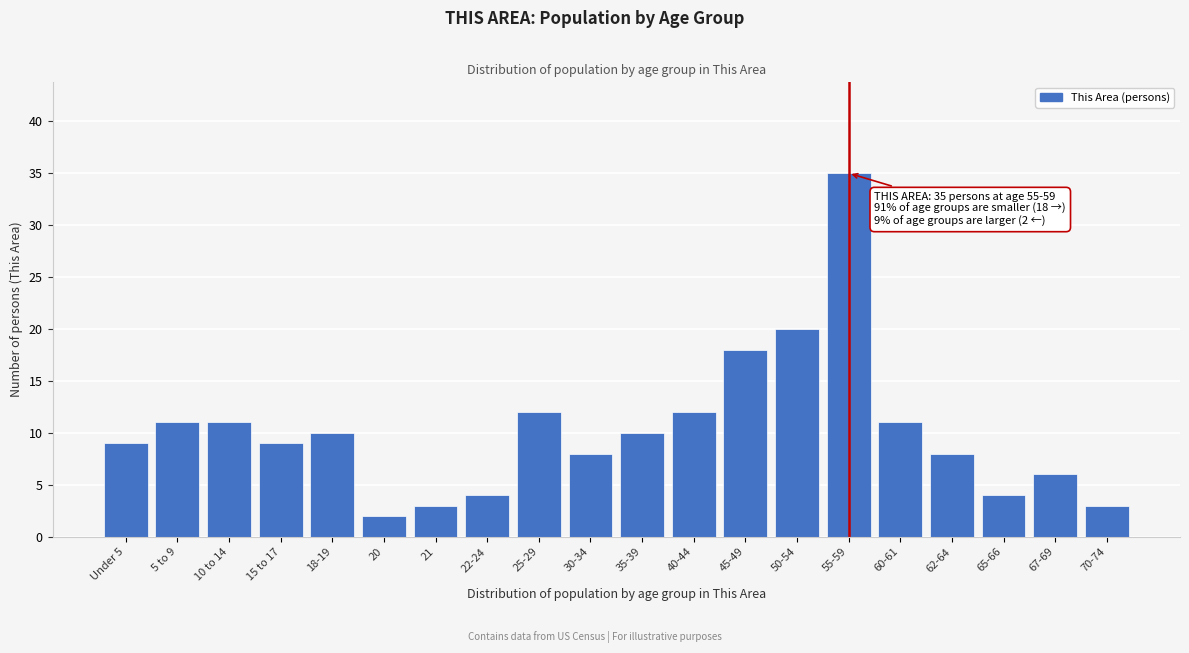

Reading left to right, transcribe all the data shown in this chart.

Under 5=9	5 to 9=11	10 to 14=11	15 to 17=9	18-19=10	20=2	21=3	22-24=4	25-29=12	30-34=8	35-39=10	40-44=12	45-49=18	50-54=20	55-59=35	60-61=11	62-64=8	65-66=4	67-69=6	70-74=3